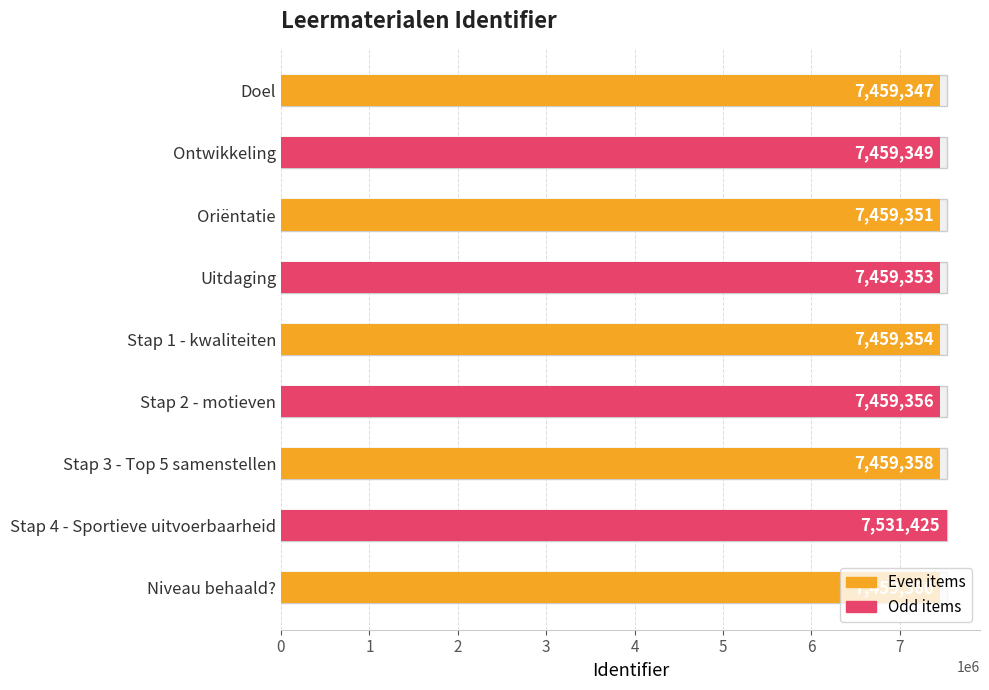

How many values are below 7459354?

4